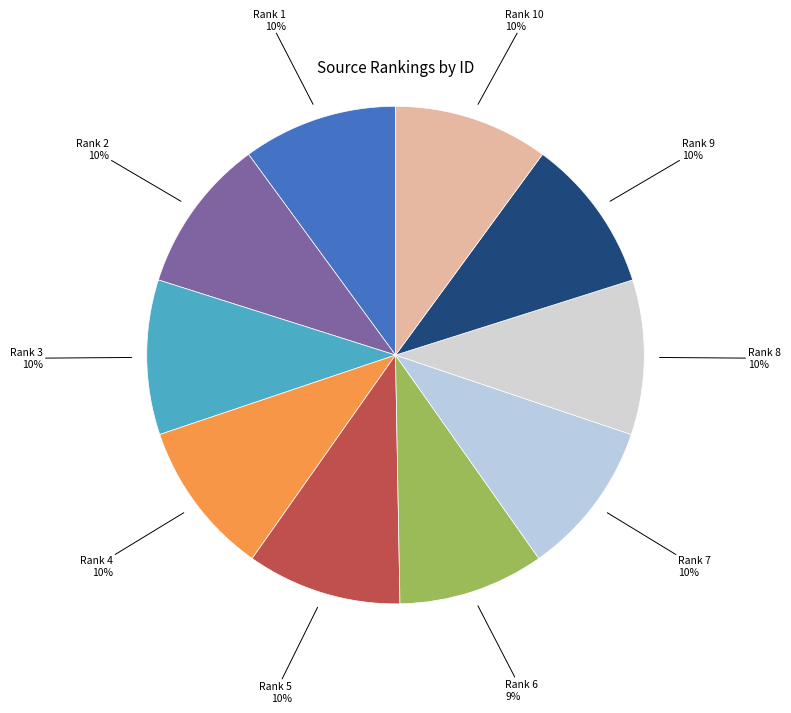

Is it true that Rank 4 is 10% of the pie?

True